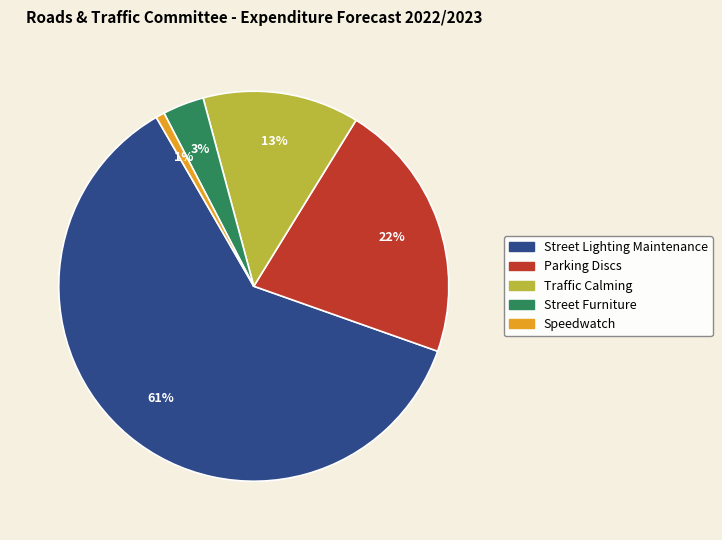

Is there any slice that represents more than half of the pie?

Yes